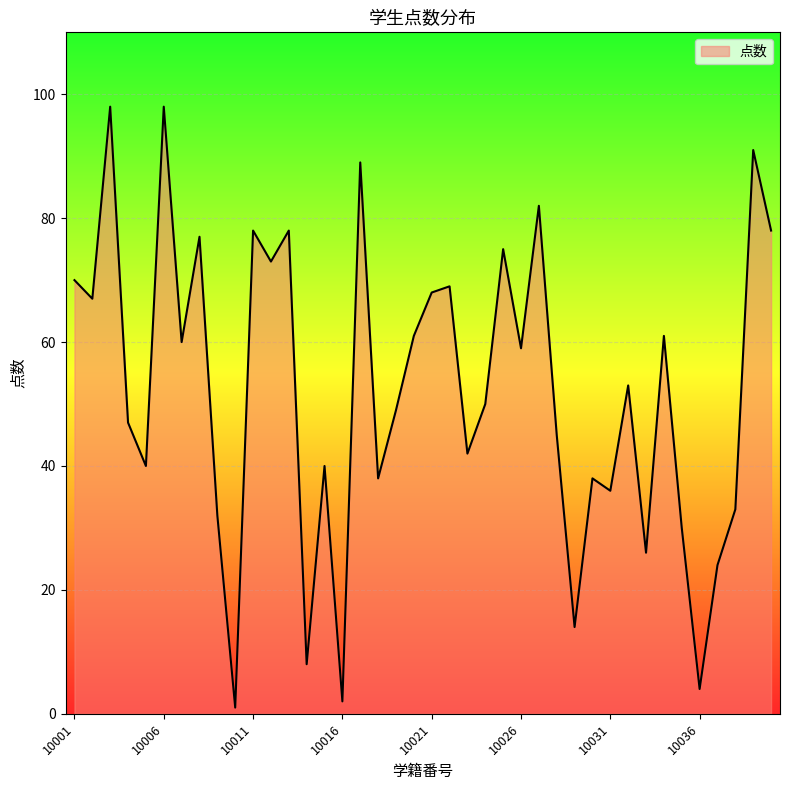

What is the greatest value displayed?

98